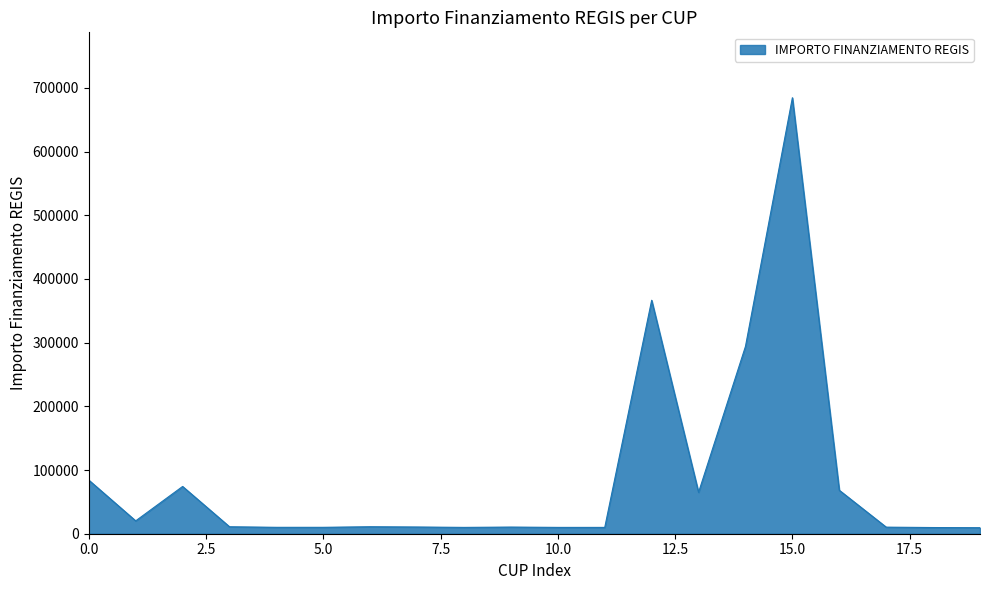

What is the greatest value displayed?

684617.5